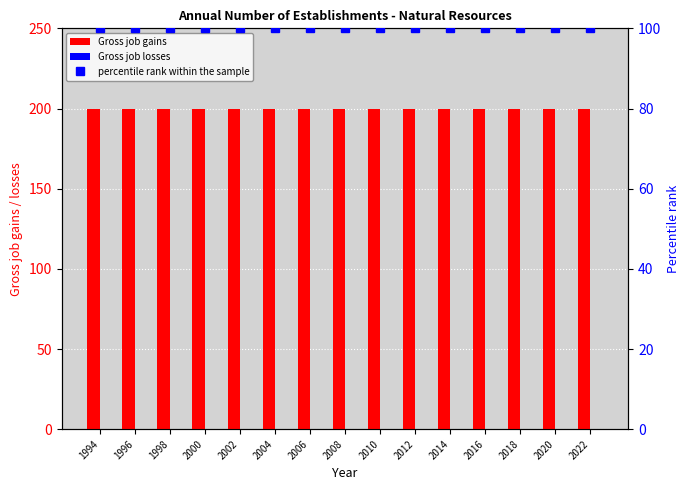

List the series in order of their peak value, highest first.

Gross job gains, percentile rank within the sample, Gross job losses